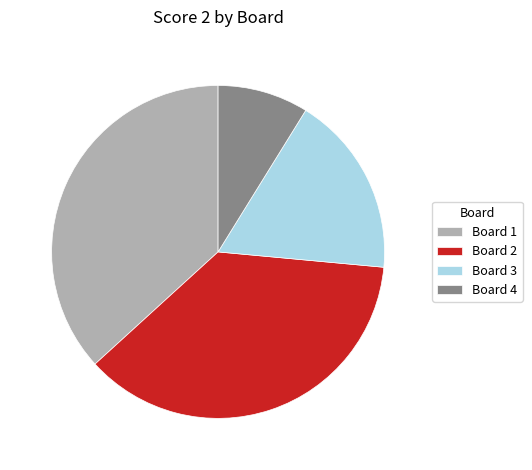

Which slice is the smallest?

Board 4